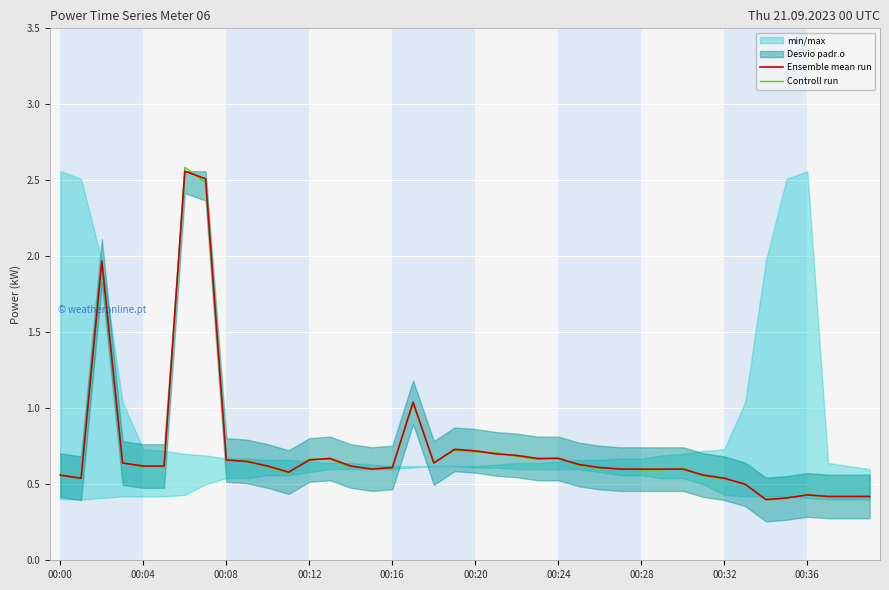

What is the lowest value of the Controll run series?

0.4